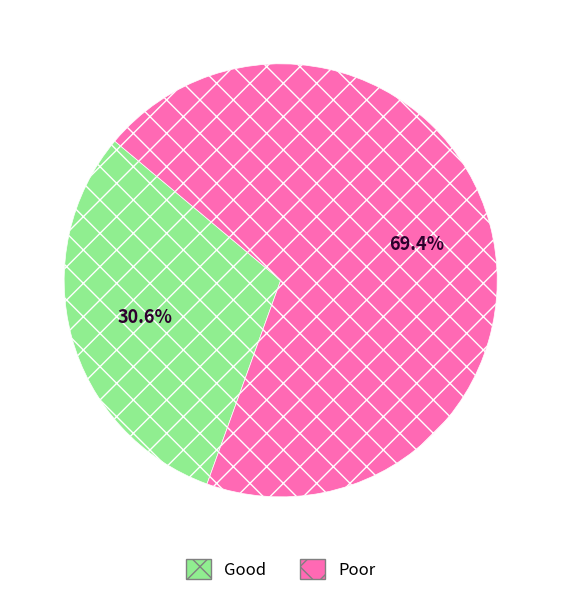

Is there a majority slice in this chart?

Yes